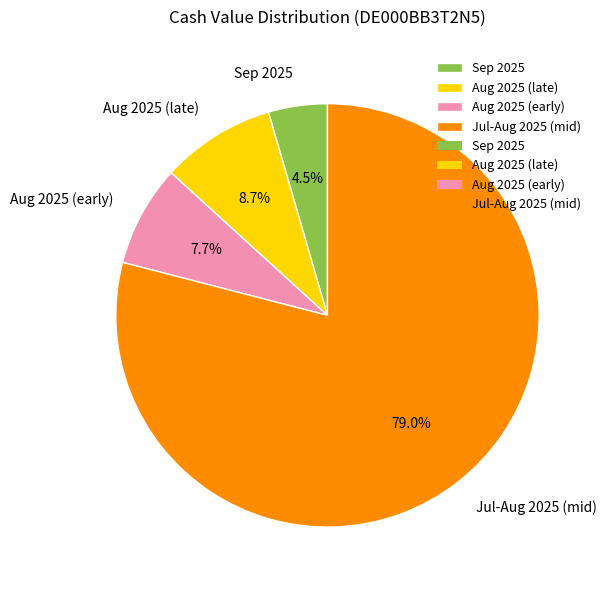

To the nearest percent, what is the difference between the largest and smallest slice percentages?

75%